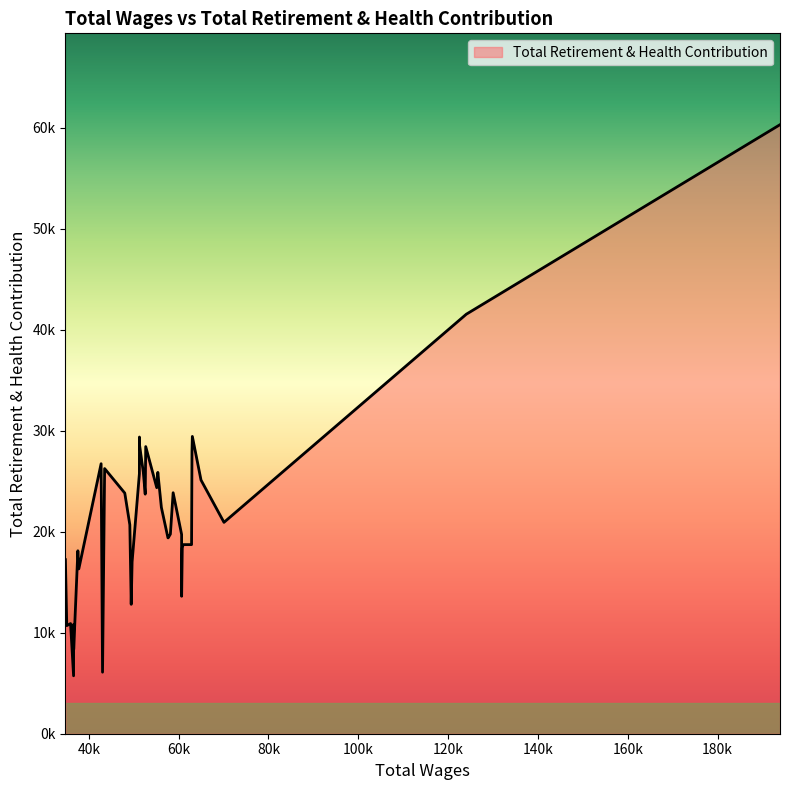

What is the minimum value shown in the chart?

5735